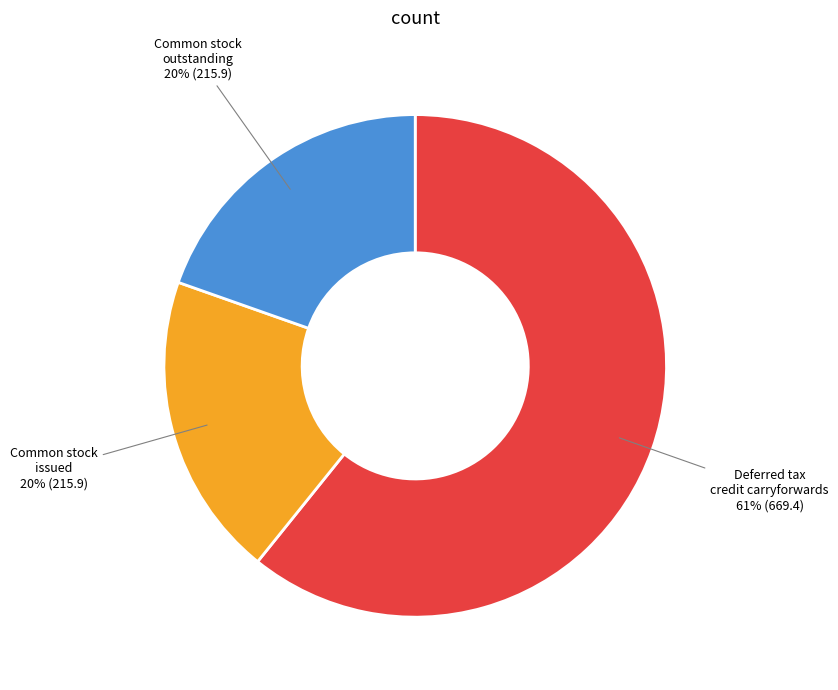

To the nearest percent, what is the difference between the largest and smallest slice percentages?

41%